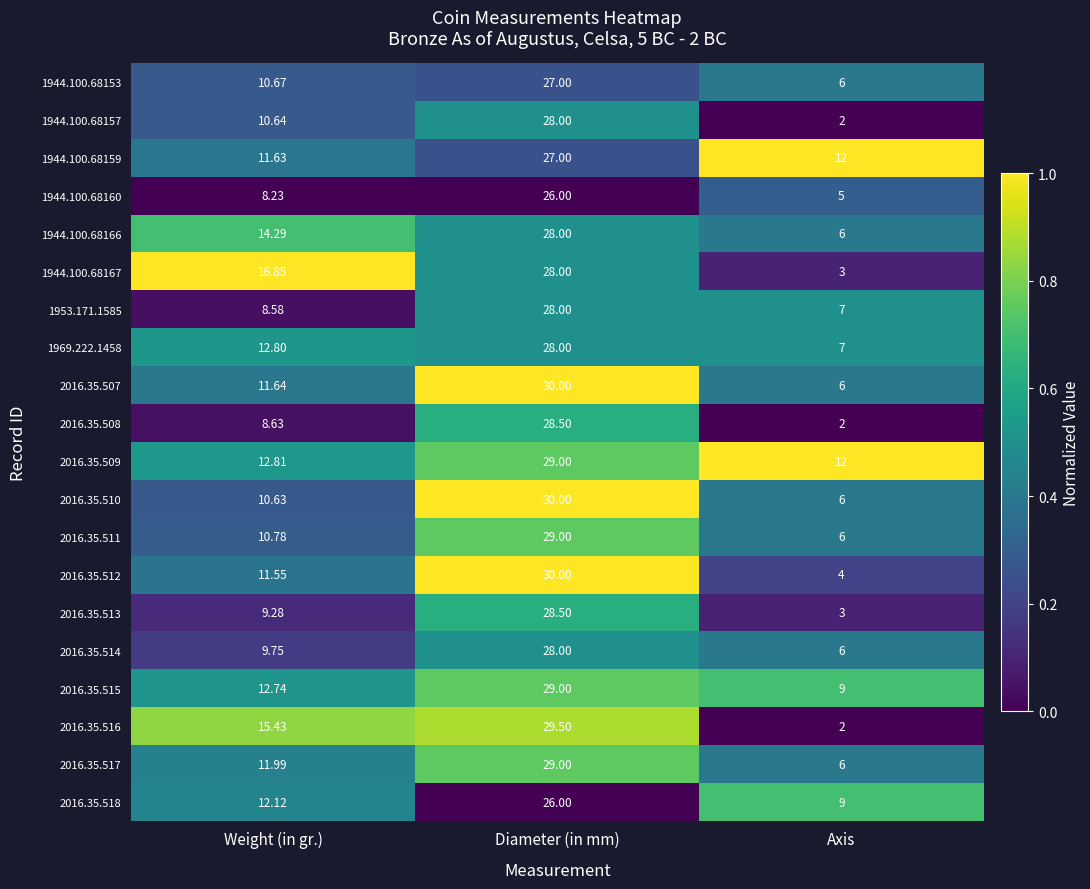

What is the total value across all series at Diameter (in mm)?

566.5